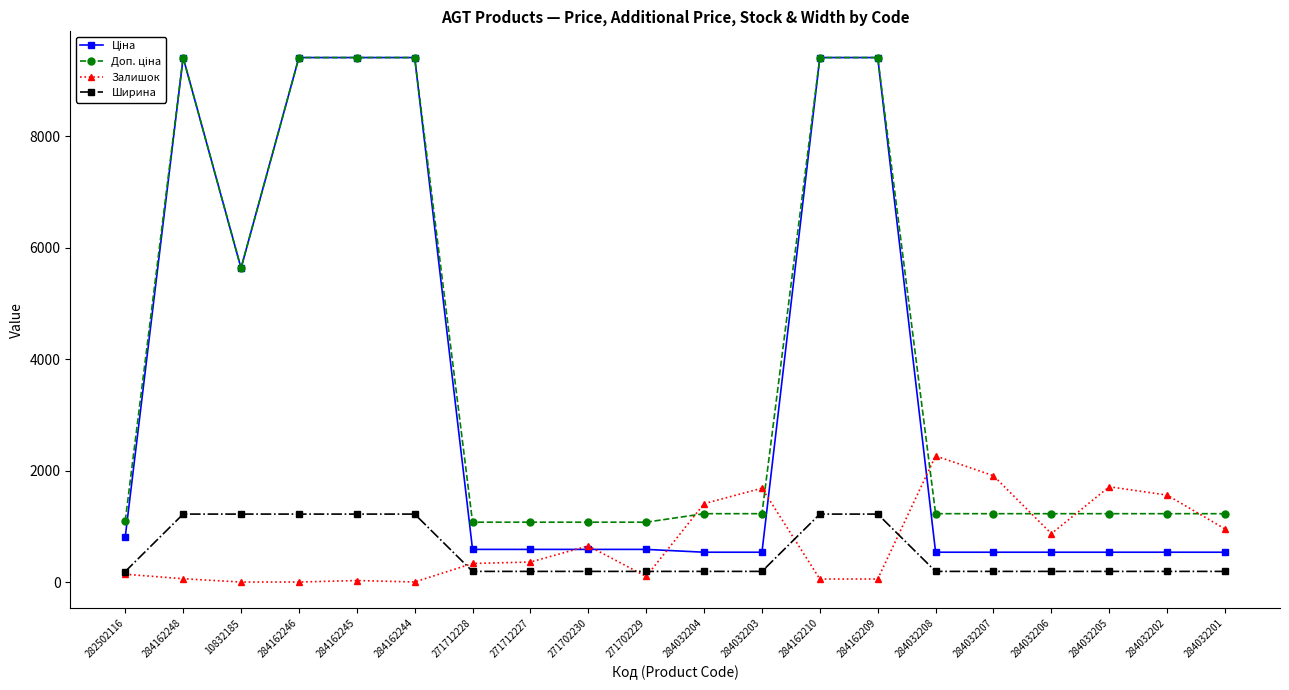

True or false: Залишок has more than 1 interior local peaks.

True